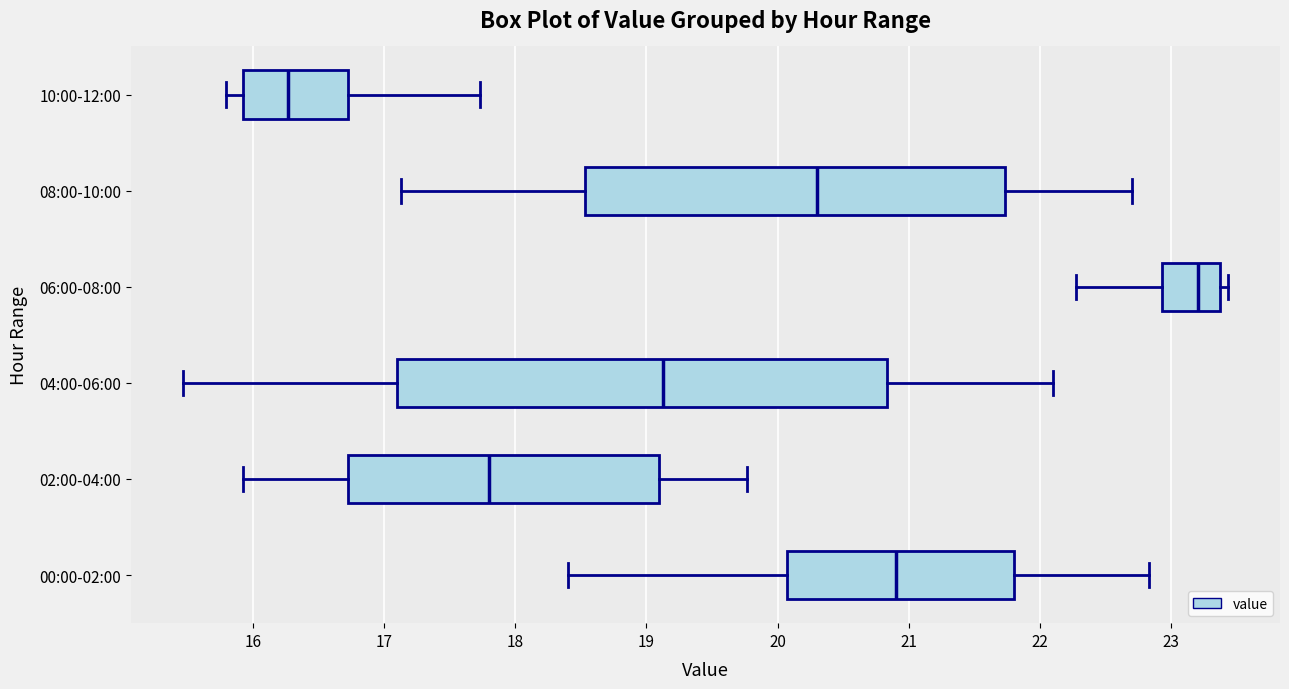

Reading bottom to top, read every box against the x-axis: the position of its median line, the range the box covers, and the ends of its whiskers. The values are not printed on the chart, so give them approximately, as read against the axis.

00:00-02:00: median 20.9, box 20.1 to 21.8, whiskers 18.4 to 22.8
02:00-04:00: median 17.8, box 16.7 to 19.1, whiskers 15.9 to 19.8
04:00-06:00: median 19.1, box 17.1 to 20.8, whiskers 15.5 to 22.1
06:00-08:00: median 23.2, box 22.9 to 23.4, whiskers 22.3 to 23.4 (just right of the box's right edge)
08:00-10:00: median 20.3, box 18.5 to 21.7, whiskers 17.1 to 22.7
10:00-12:00: median 16.3, box 15.9 to 16.7, whiskers 15.8 to 17.7